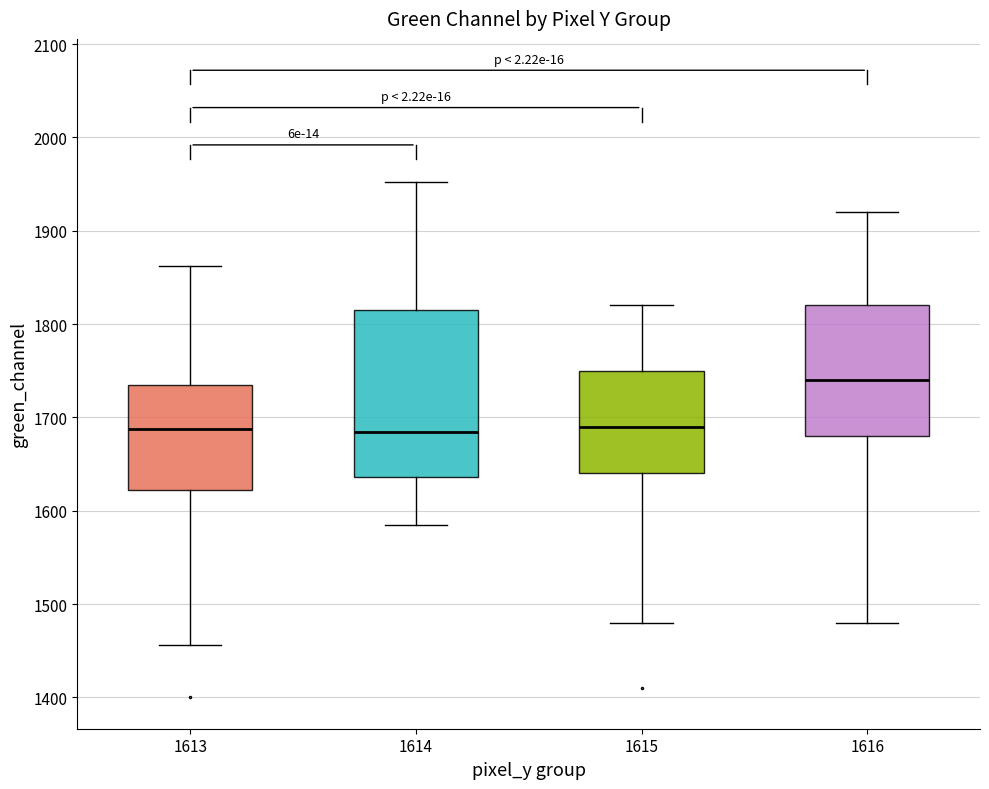

Where does the lower whisker of the box at x = 1613 end on the y-axis? The values are not printed on the chart, so give them approximately, as read against the axis.

1460